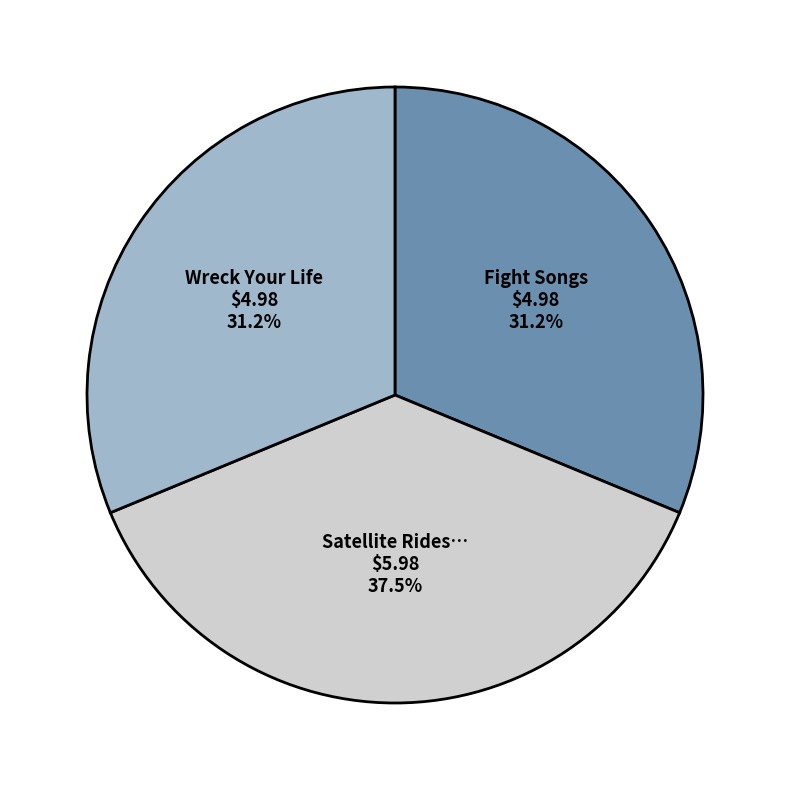

Is there a majority slice in this chart?

No